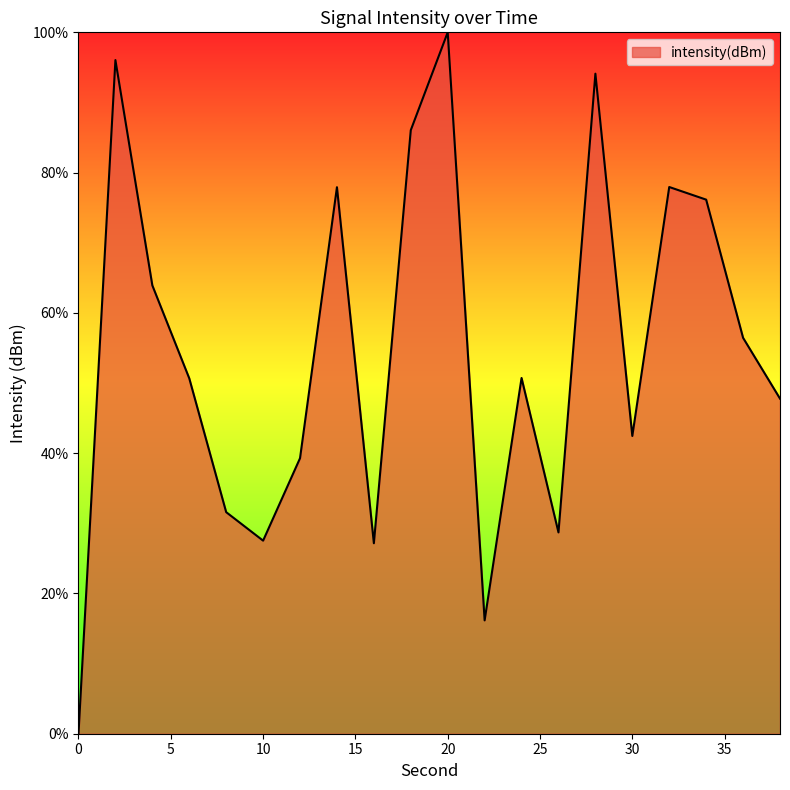

What is the maximum value shown in the chart?

100.0